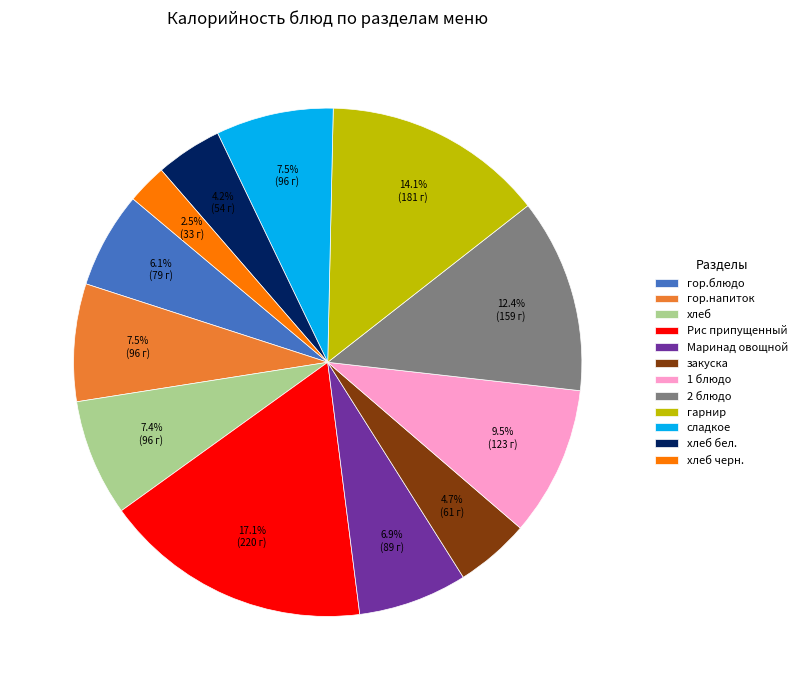

Which category has the biggest portion of the pie?

Рис припущенный